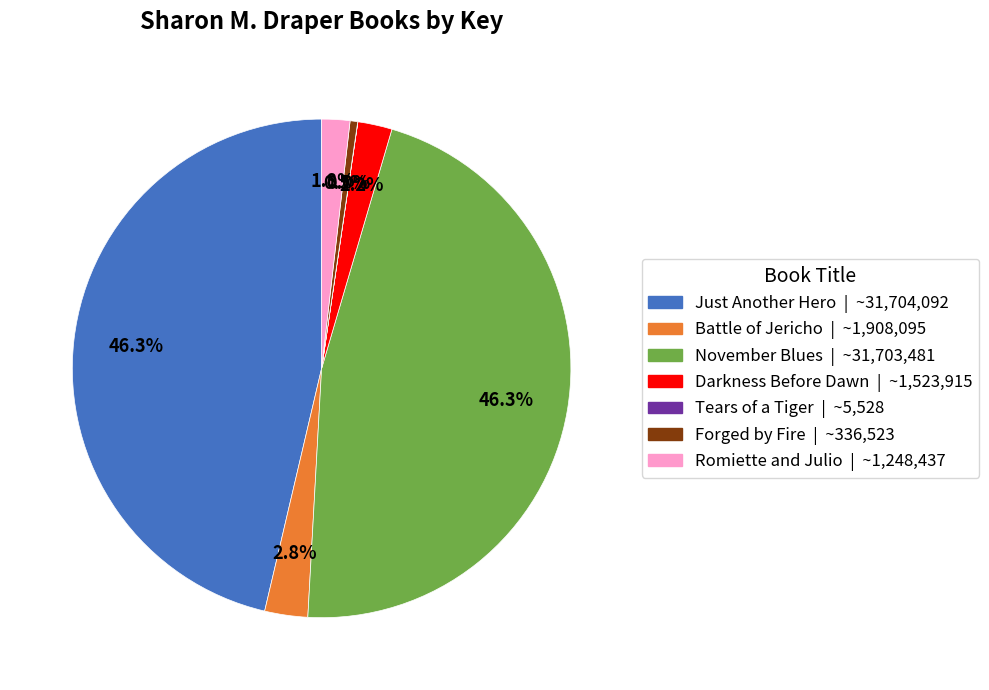

Does Battle of Jericho account for over 50% of the chart?

No